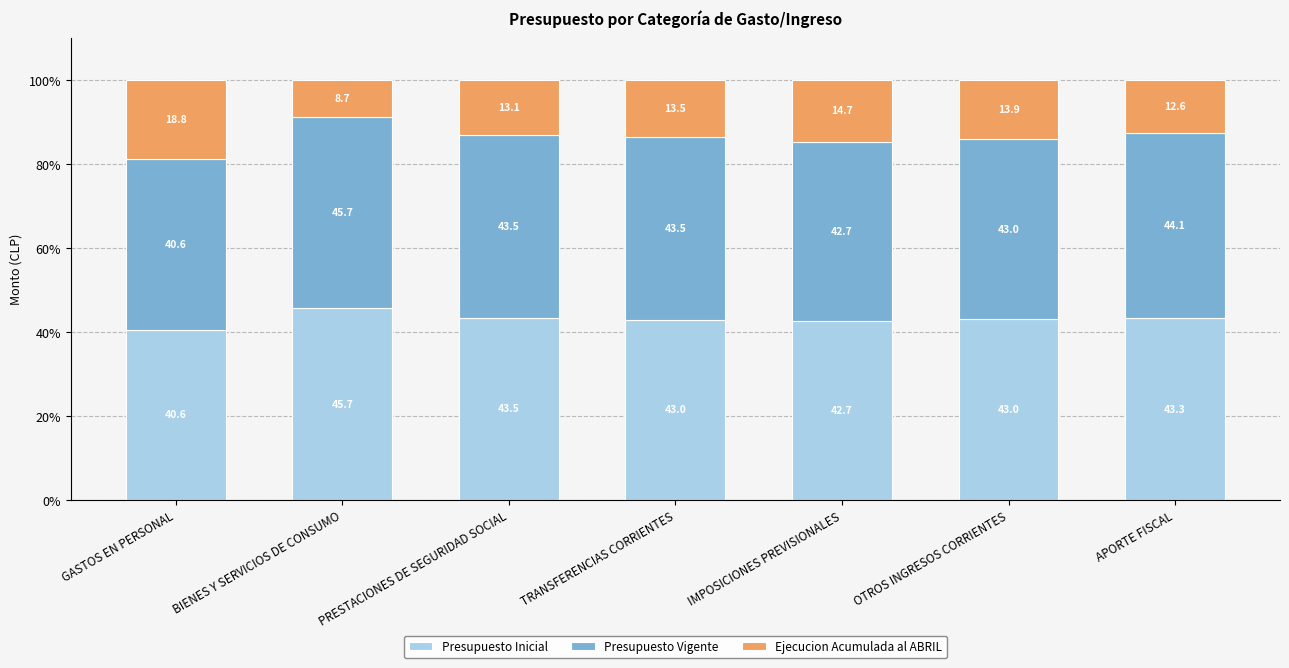

What is the total value across all series at OTROS INGRESOS CORRIENTES?

100.0